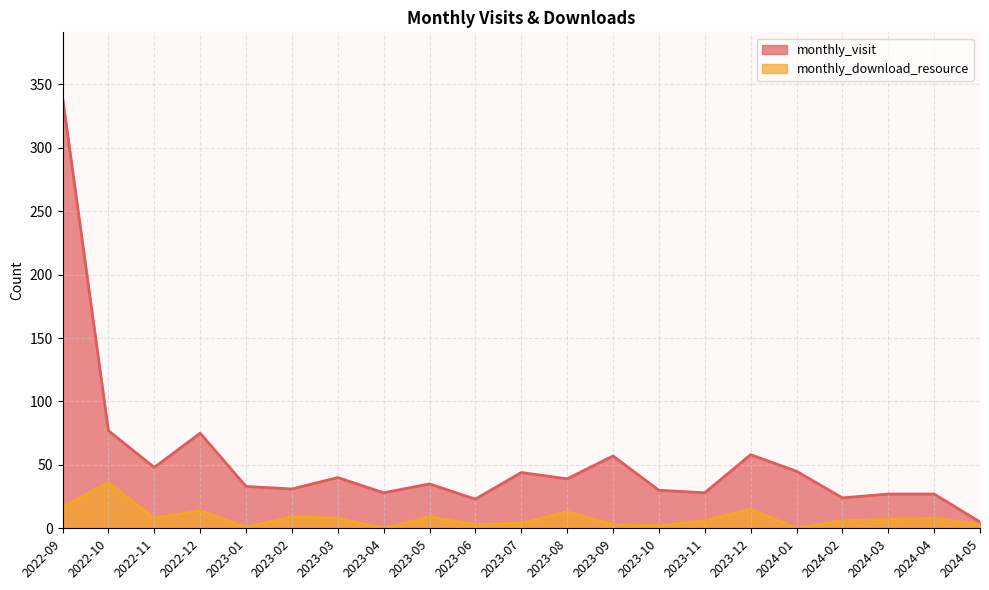

The monthly_visit series shows 9 at 2023-11. True or false?

False